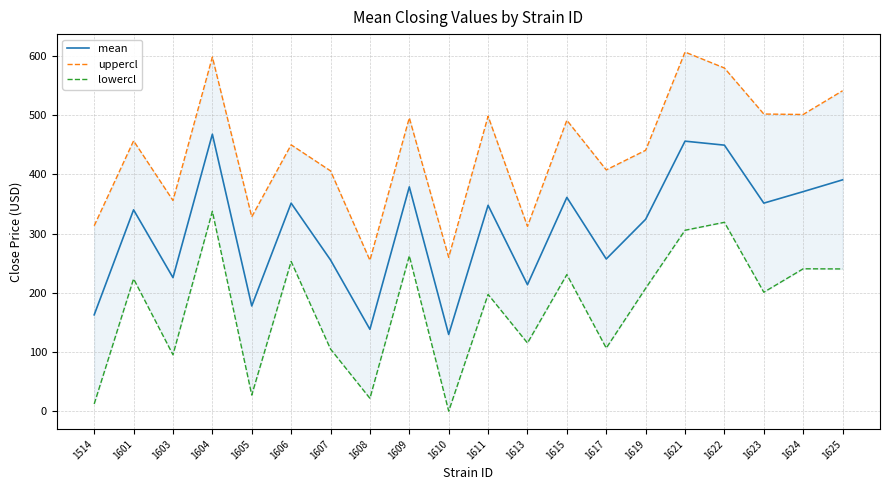

What is the sum of all mean values?

6147.9